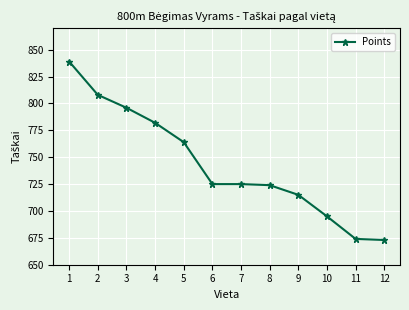

Reading left to right, extract all data points from this chart.

1=839	2=808	3=796	4=782	5=764	6=725	7=725	8=724	9=715	10=695	11=674	12=673